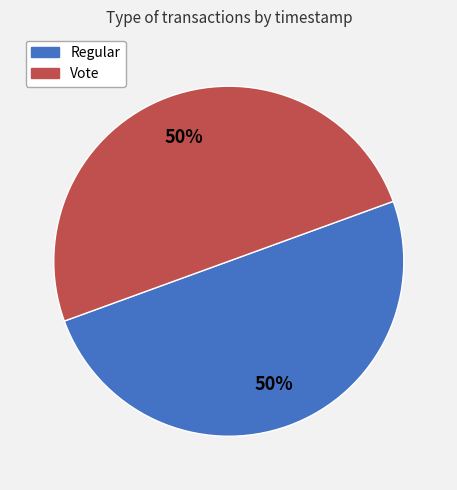

How many slices are in this pie chart?

2